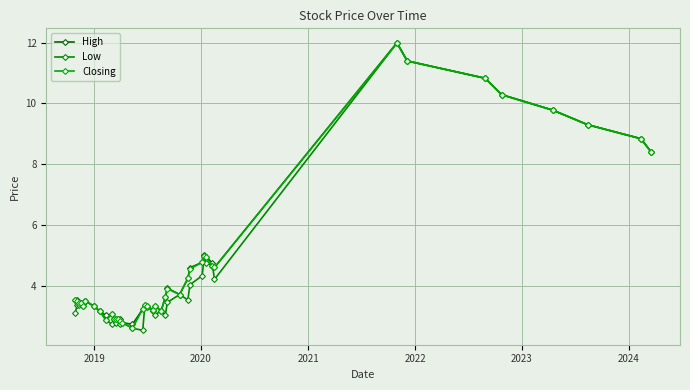

How many data points does each series have?

40